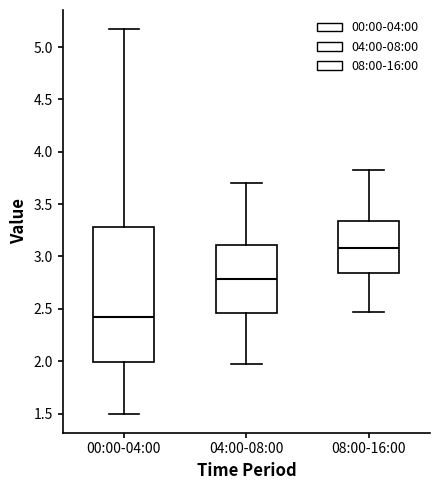

Where does the upper whisker of the box for 04:00-08:00 end on the y-axis? The values are not printed on the chart, so give them approximately, as read against the axis.

3.70